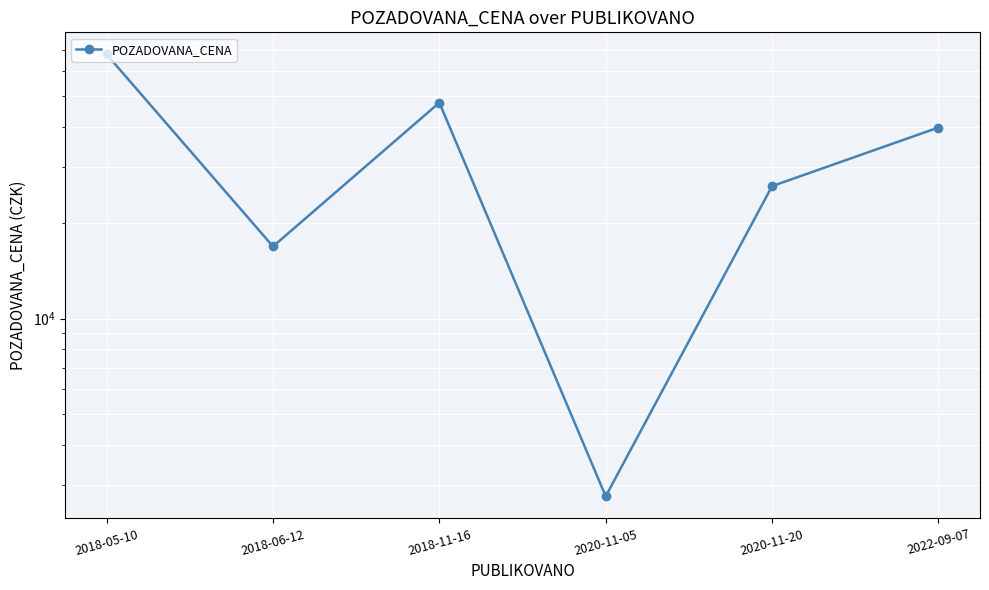

What is the label of the 1st point from the right?

2022-09-07